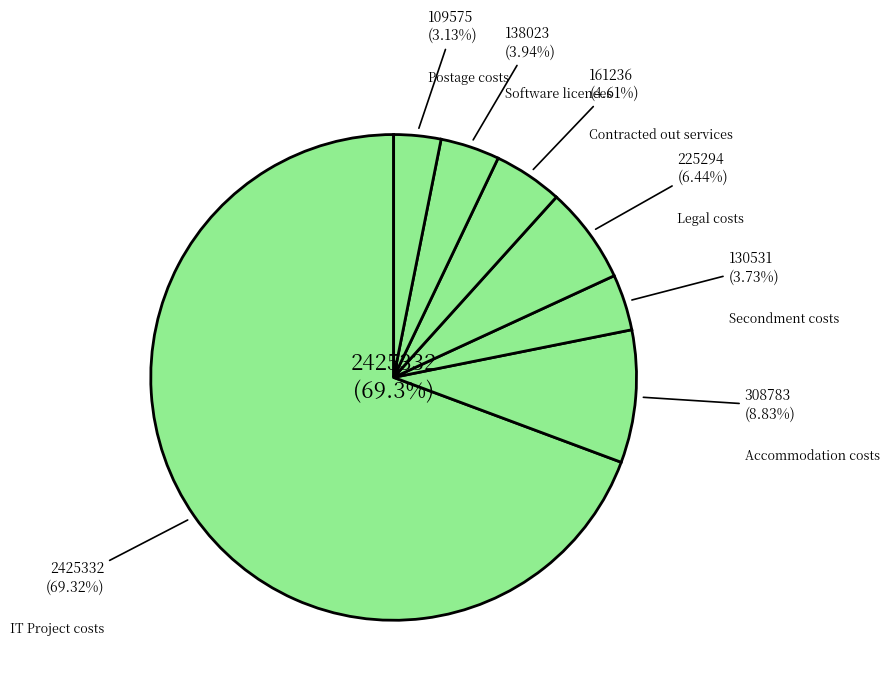

Which slice represents more than half of the pie?

IT Project costs